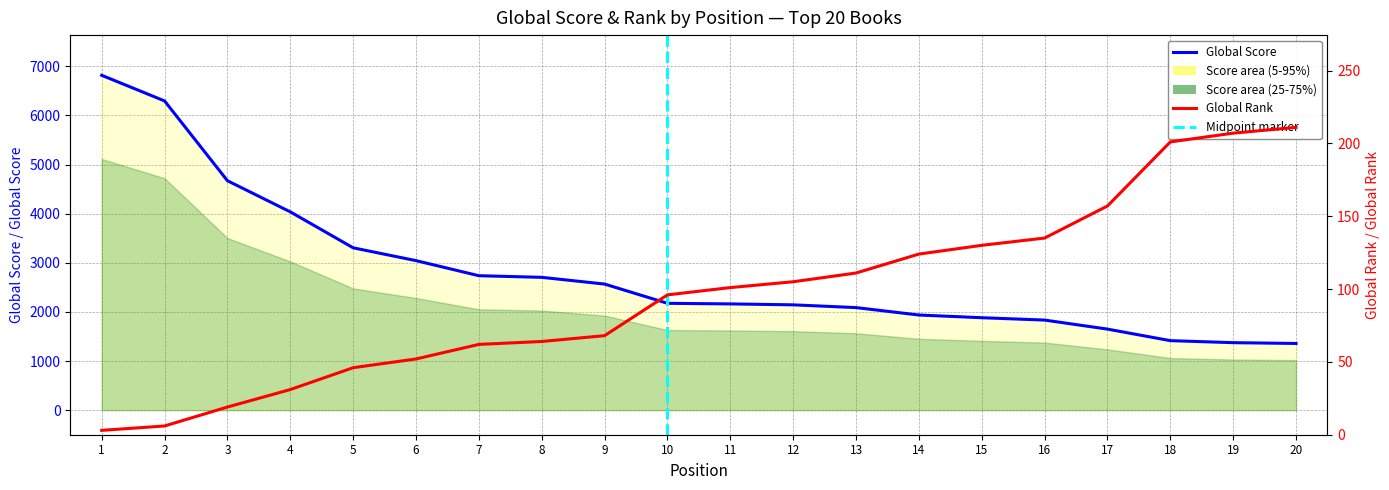

Reading right to left, list all the values displayed in this chart.

Global Score: 1358	1374	1415	1650	1834	1882	1937	2088	2144	2163	2175	2567	2704	2737	3044	3305	4037	4671	6295	6817
Global Rank: 211	207	201	157	135	130	124	111	105	101	96	68	64	62	52	46	31	19	6	3